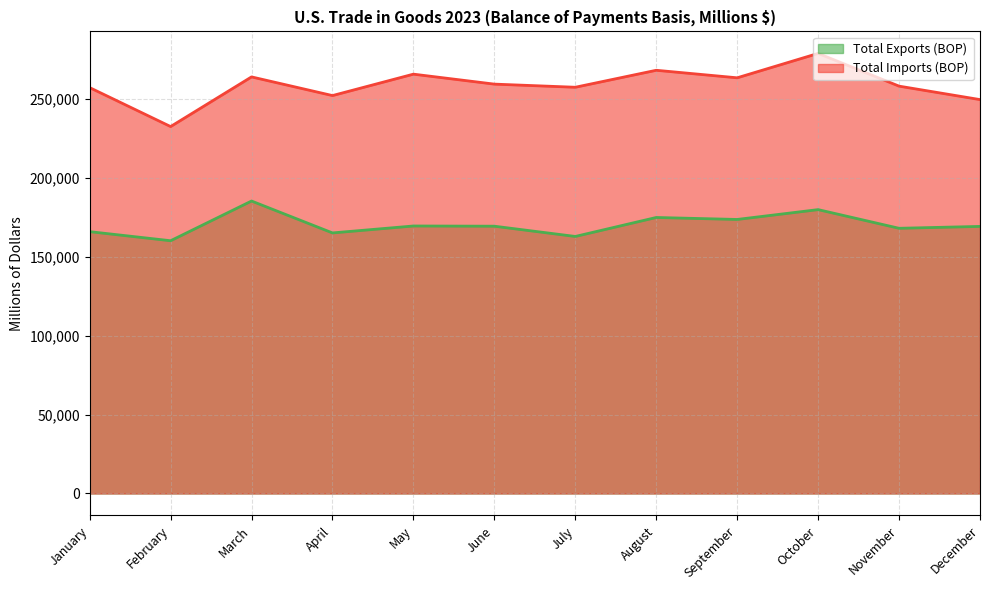

The Total Imports (BOP) series shows 232659 at February. True or false?

True